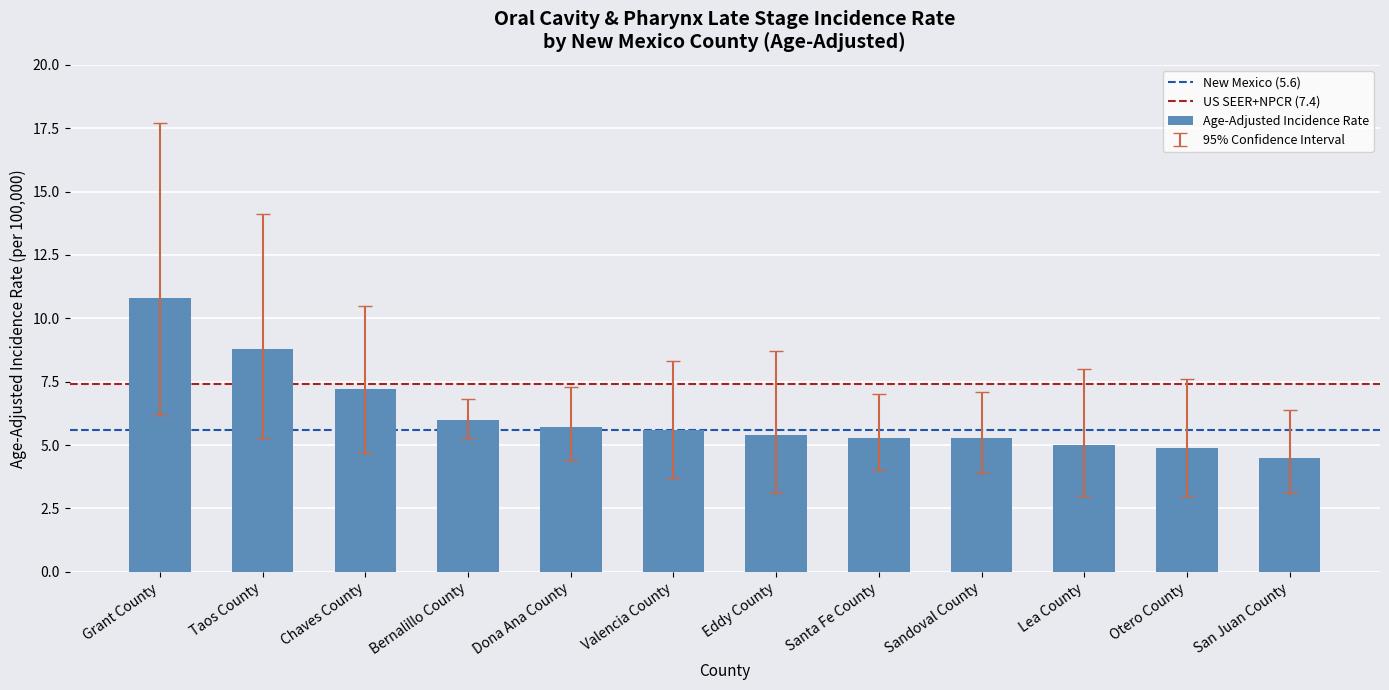

Reading left to right, list all the values displayed in this chart.

10.8	8.8	7.2	6.0	5.7	5.6	5.4	5.3	5.3	5.0	4.9	4.5